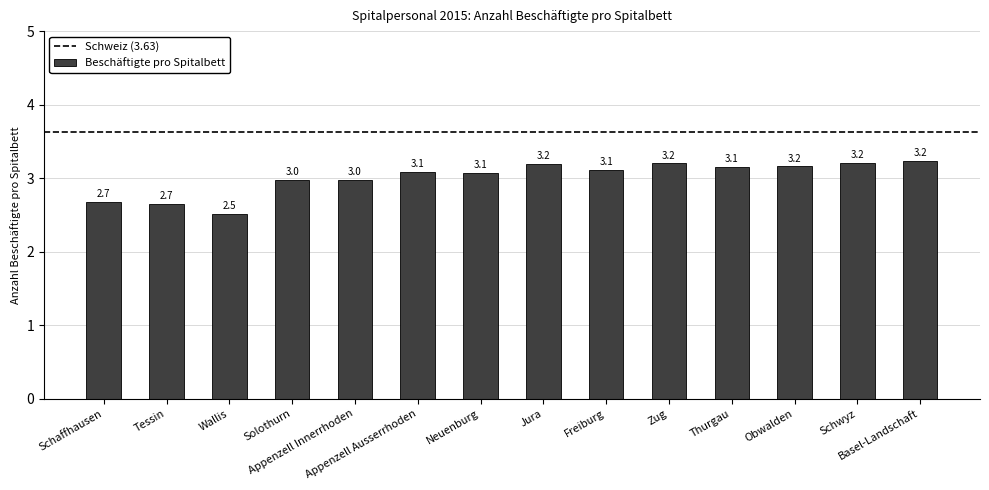

What is the minimum value shown in the chart?

2.5